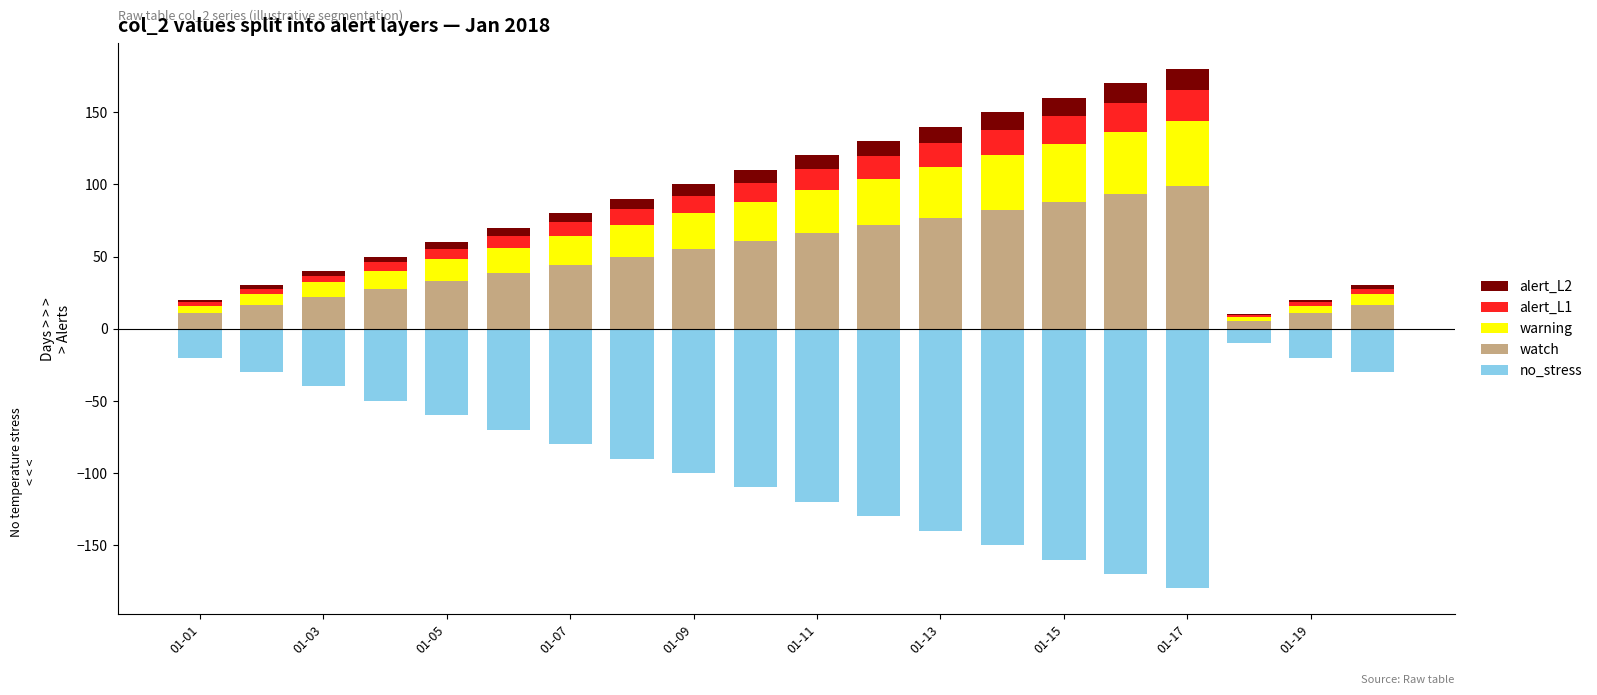

What is the difference between the maximum and minimum values in the warning series?

42.5